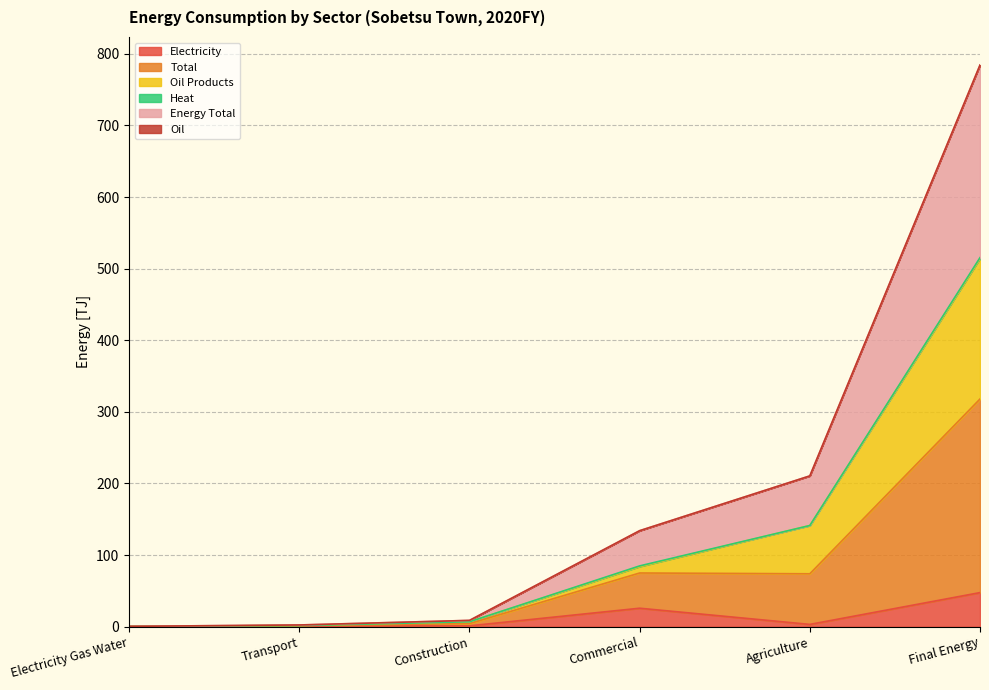

At which label does Electricity reach its peak?

Final Energy